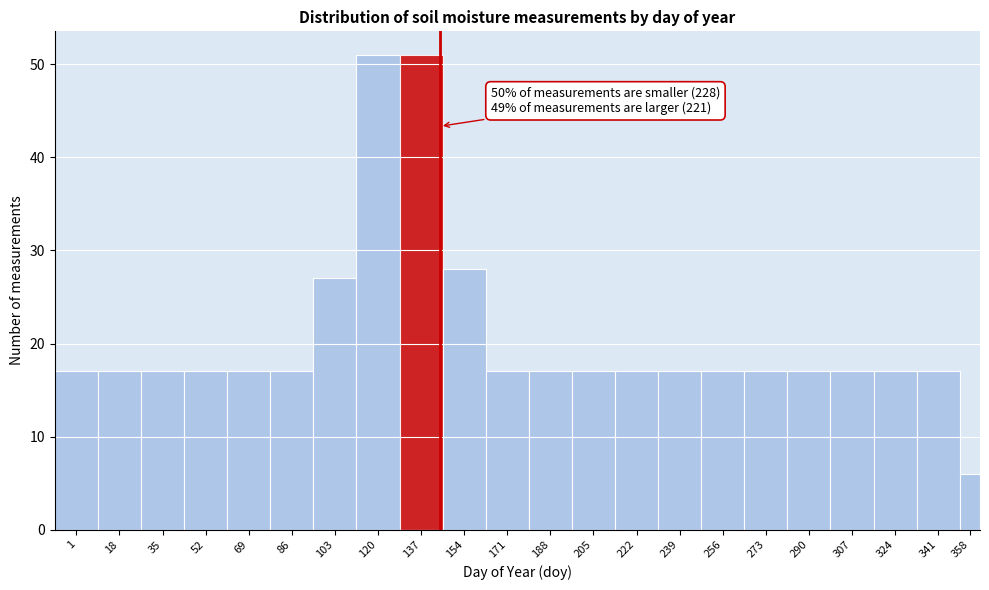

Reading left to right, what are all the values shown in this chart?

17	17	17	17	17	17	27	51	51	28	17	17	17	17	17	17	17	17	17	17	17	6